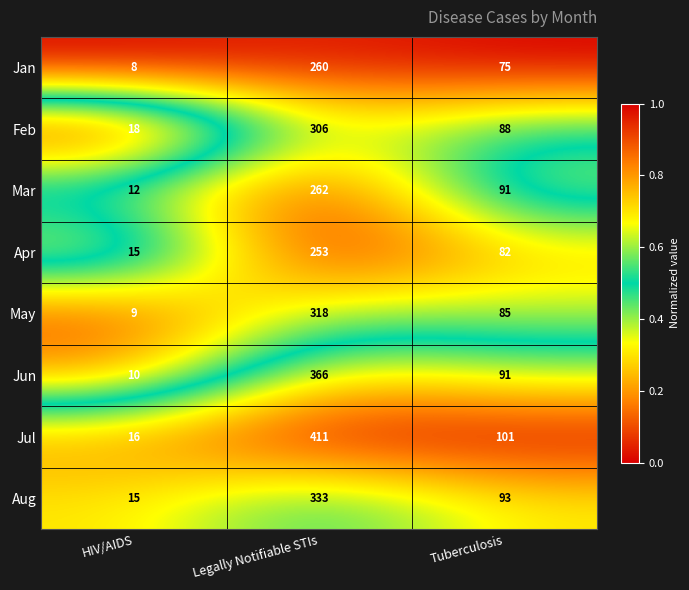

What is the sum of all Apr values?

350